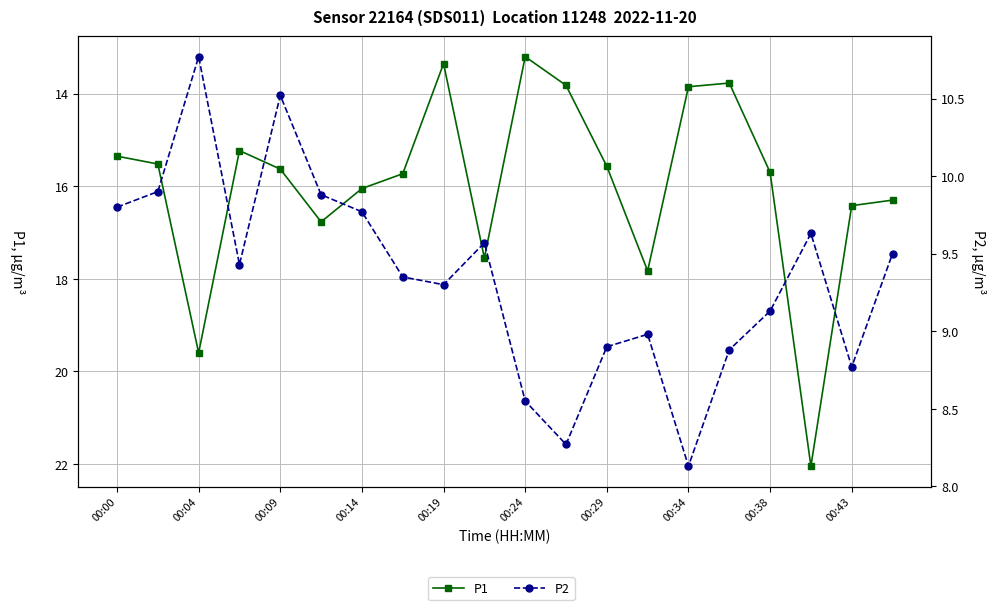

True or false: P1 and P2 intersect in this chart.

False